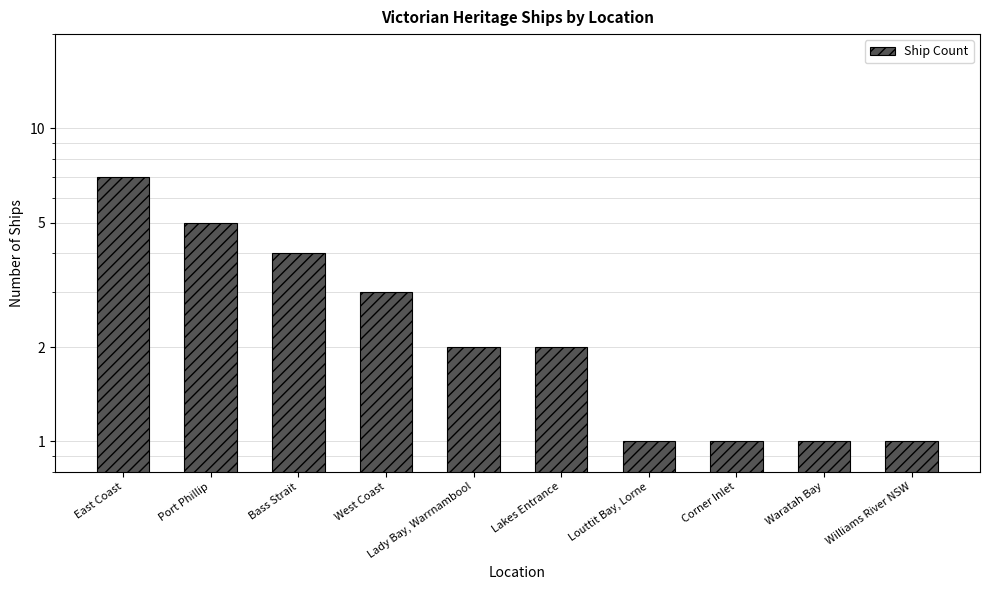

Which has a higher value, Bass Strait or Port Phillip?

Port Phillip